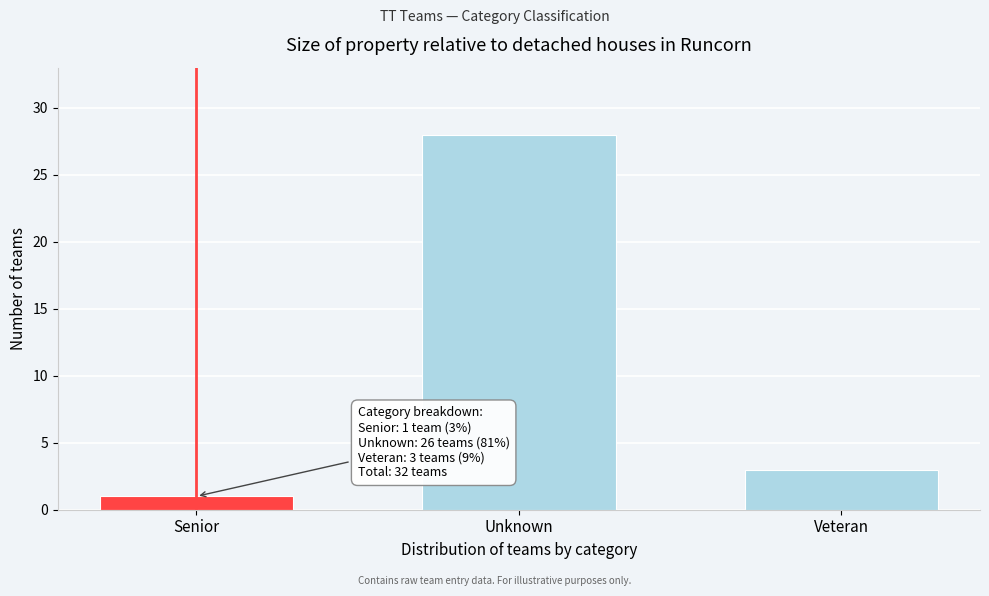

Reading left to right, what are all the values shown in this chart?

1	28	3